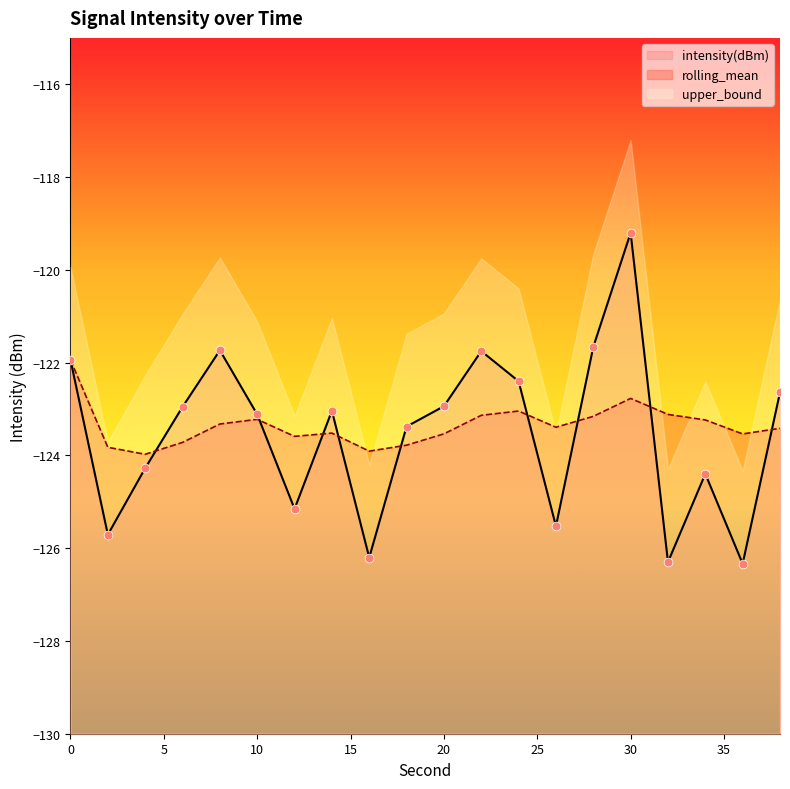

What are all the series names shown in the legend?

intensity(dBm), rolling_mean, upper_bound